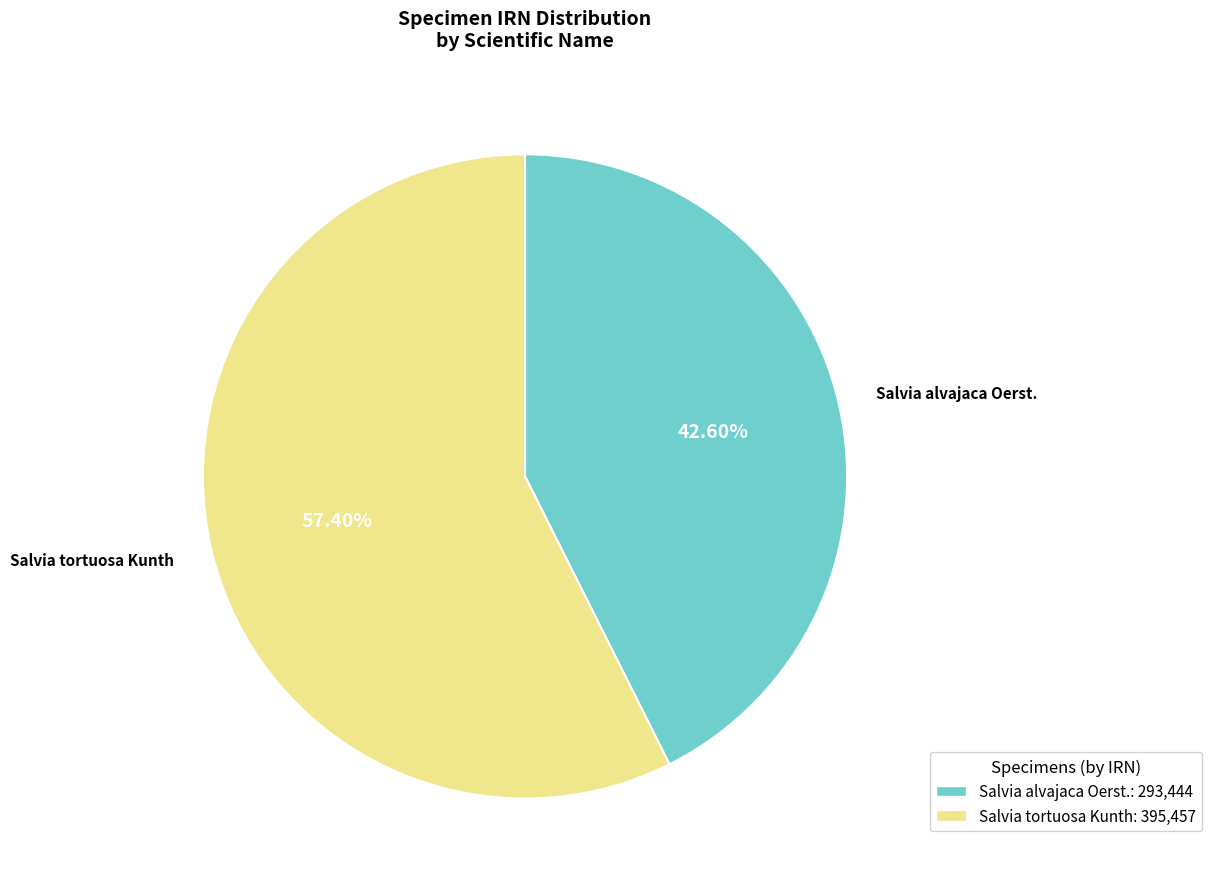

To the nearest percent, what portion does Salvia tortuosa Kunth represent?

57%